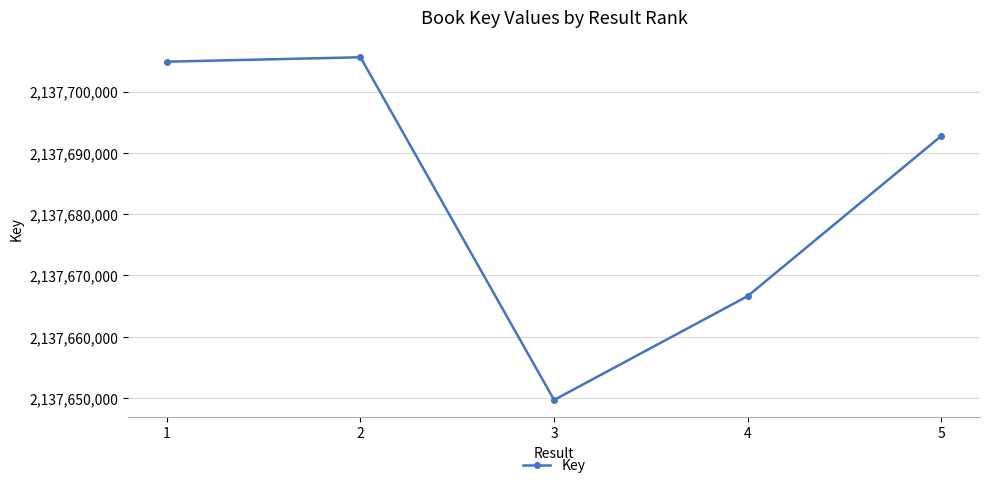

How many lines are shown in the chart?

1